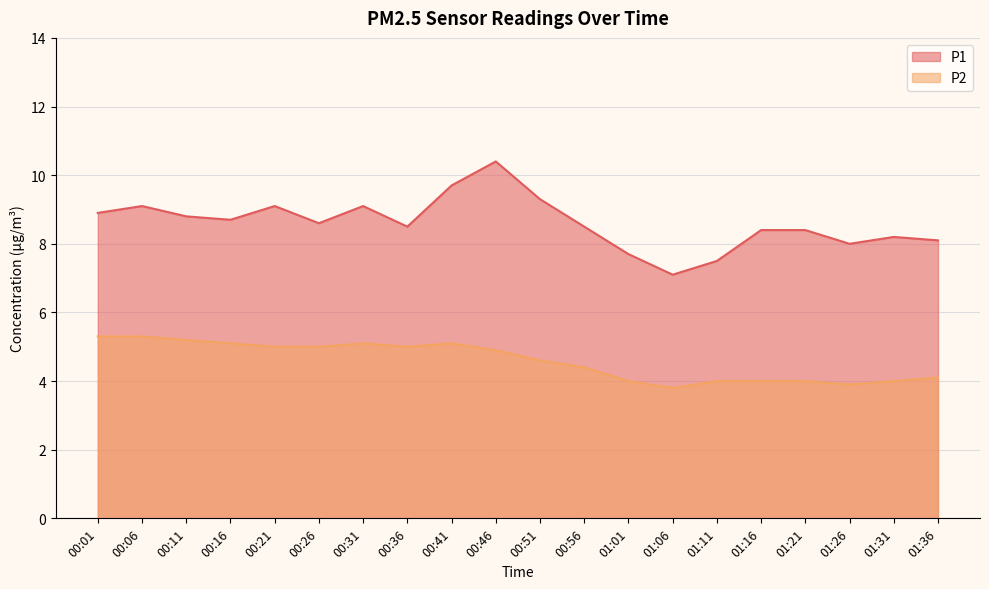

What is the value of the P2 point at the 12th from the left?

4.4